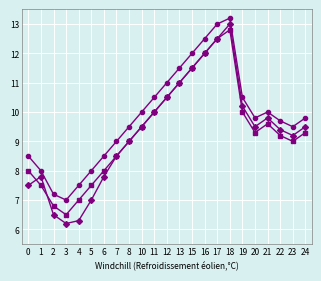

Which label corresponds to the largest value in the chart?

18